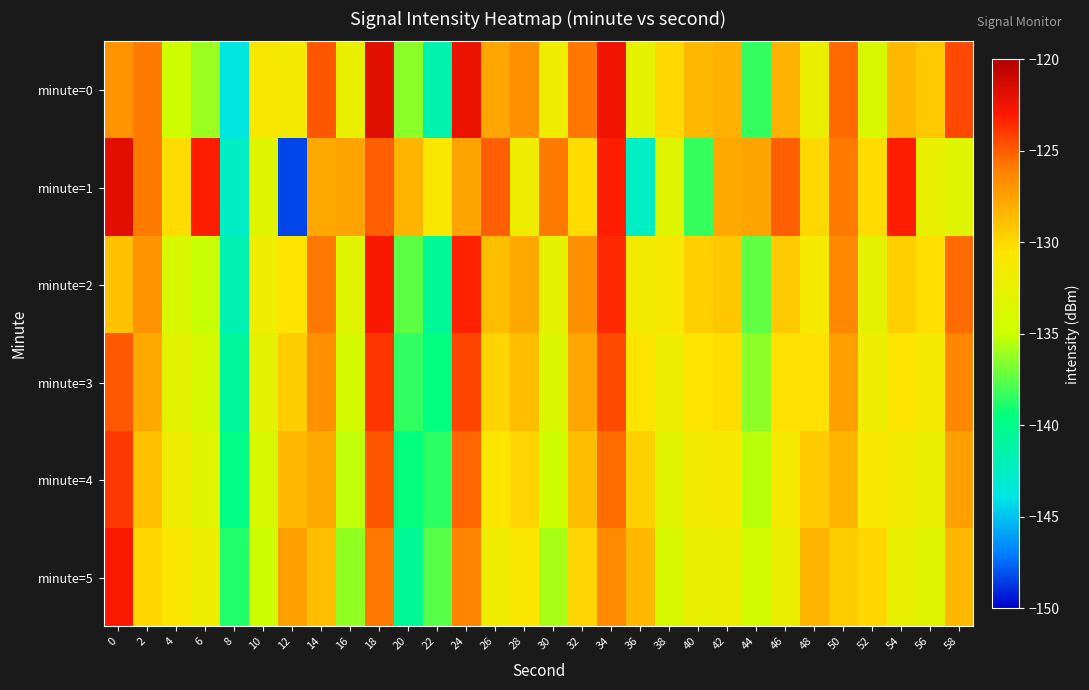

Reading right to left, extract all data points from this chart.

minute=0: 58=-124.4	56=-129.2	54=-128.5	52=-133.8	50=-125.4	48=-132.3	46=-128.3	44=-138.4	42=-128.2	40=-128.5	38=-130.0	36=-132.6	34=-122.5	32=-125.8	30=-131.8	28=-126.8	26=-127.8	24=-122.2	22=-141.6	20=-136.4	18=-121.9	16=-132.3	14=-124.8	12=-131.5	10=-130.8	8=-143.8	6=-136.1	4=-134.8	2=-125.9	0=-126.9
minute=1: 58=-133.3	56=-132.5	54=-123.2	52=-130.1	50=-125.9	48=-129.9	46=-125.1	44=-127.6	42=-127.9	40=-138.3	38=-133.3	36=-142.5	34=-123.2	32=-130.1	30=-125.9	28=-131.9	26=-125.1	24=-127.6	22=-130.9	20=-128.3	18=-125.1	16=-127.6	14=-127.9	12=-148.3	10=-133.3	8=-142.5	6=-123.2	4=-130.1	2=-125.9	0=-121.9
minute=2: 58=-125.4	56=-130.2	54=-129.5	52=-132.8	50=-126.4	48=-131.3	46=-129.3	44=-137.4	42=-129.2	40=-129.5	38=-131.0	36=-131.6	34=-123.5	32=-126.8	30=-132.8	28=-127.8	26=-128.8	24=-123.2	22=-140.6	20=-137.4	18=-122.9	16=-133.3	14=-125.8	12=-130.5	10=-131.8	8=-141.8	6=-135.1	4=-133.8	2=-126.9	0=-128.9
minute=3: 58=-126.4	56=-131.2	54=-130.5	52=-131.8	50=-127.4	48=-130.3	46=-130.3	44=-136.4	42=-130.2	40=-130.5	38=-132.0	36=-130.6	34=-124.5	32=-127.8	30=-133.8	28=-128.8	26=-129.8	24=-124.2	22=-139.6	20=-138.4	18=-123.9	16=-134.3	14=-126.8	12=-129.5	10=-132.8	8=-140.8	6=-134.1	4=-132.8	2=-127.9	0=-124.9
minute=4: 58=-127.4	56=-132.2	54=-131.5	52=-130.8	50=-128.4	48=-129.3	46=-131.3	44=-135.4	42=-131.2	40=-131.5	38=-133.0	36=-129.6	34=-125.5	32=-128.8	30=-134.8	28=-129.8	26=-130.8	24=-125.2	22=-138.6	20=-139.4	18=-124.9	16=-135.3	14=-127.8	12=-128.5	10=-133.8	8=-139.8	6=-133.1	4=-131.8	2=-128.9	0=-123.9
minute=5: 58=-128.4	56=-133.2	54=-132.5	52=-129.8	50=-129.4	48=-128.3	46=-132.3	44=-134.4	42=-132.2	40=-132.5	38=-134.0	36=-128.6	34=-126.5	32=-129.8	30=-135.8	28=-130.8	26=-131.8	24=-126.2	22=-137.6	20=-140.4	18=-125.9	16=-136.3	14=-128.8	12=-127.5	10=-134.8	8=-138.8	6=-132.1	4=-130.8	2=-129.9	0=-122.9